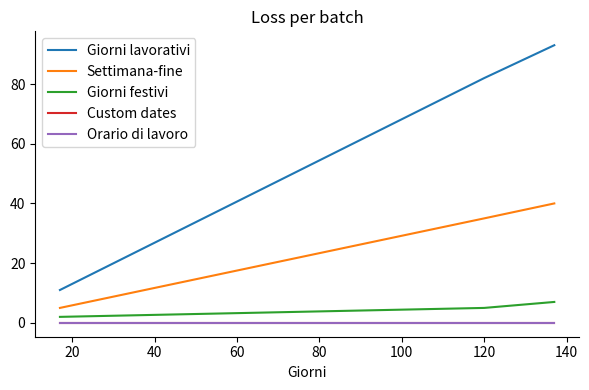

What is the difference between the maximum and minimum values in the Giorni festivi series?

5